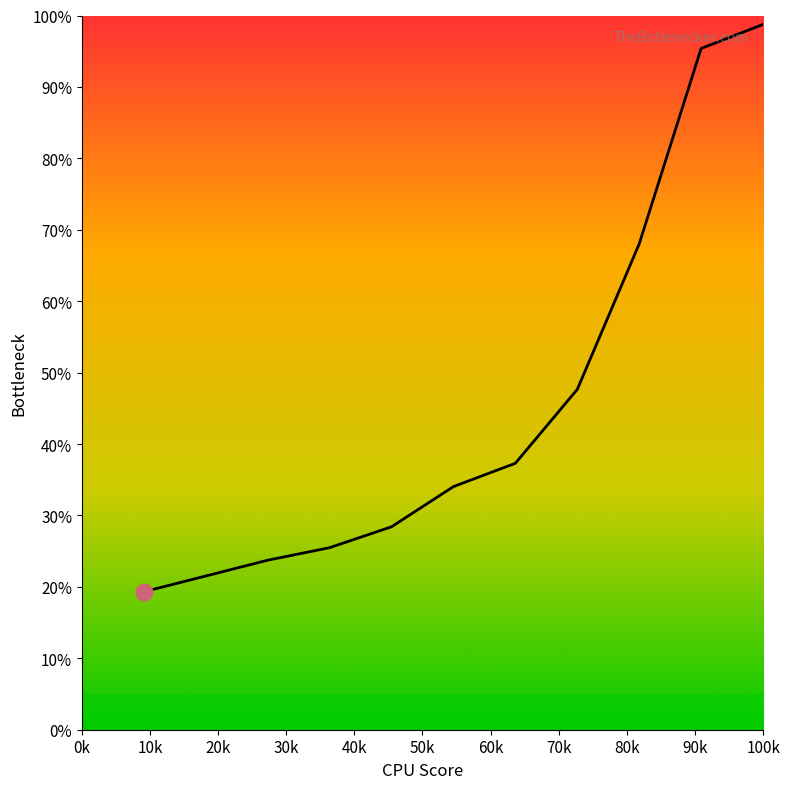

Does the chart display data point markers on the line(s)?

No